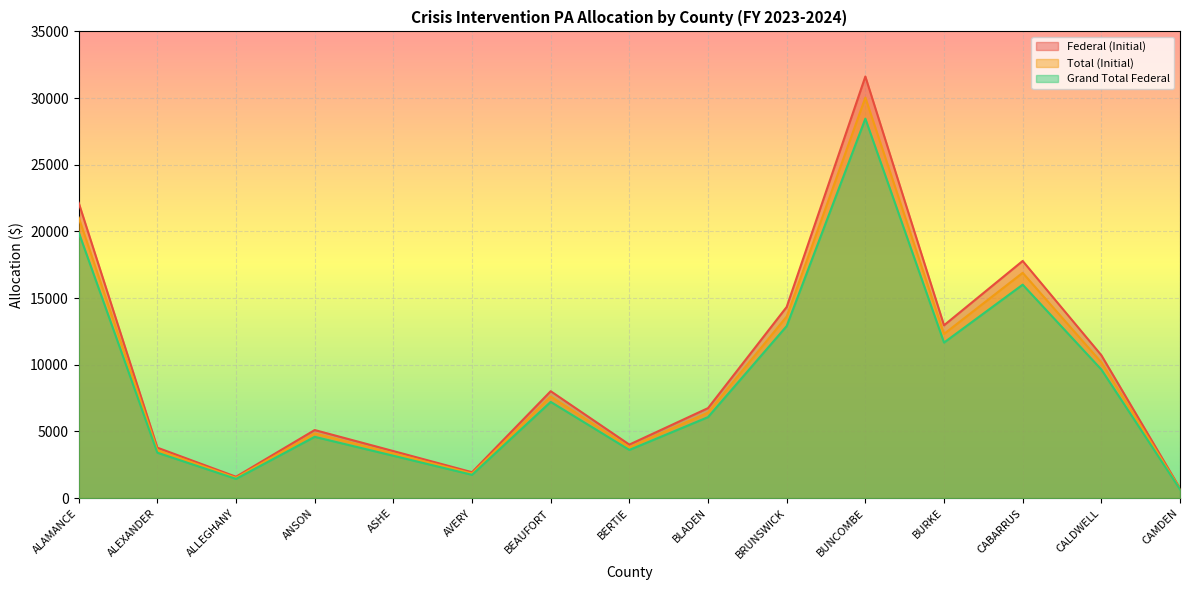

True or false: Grand Total Federal and Federal (Initial) cross at least once.

False